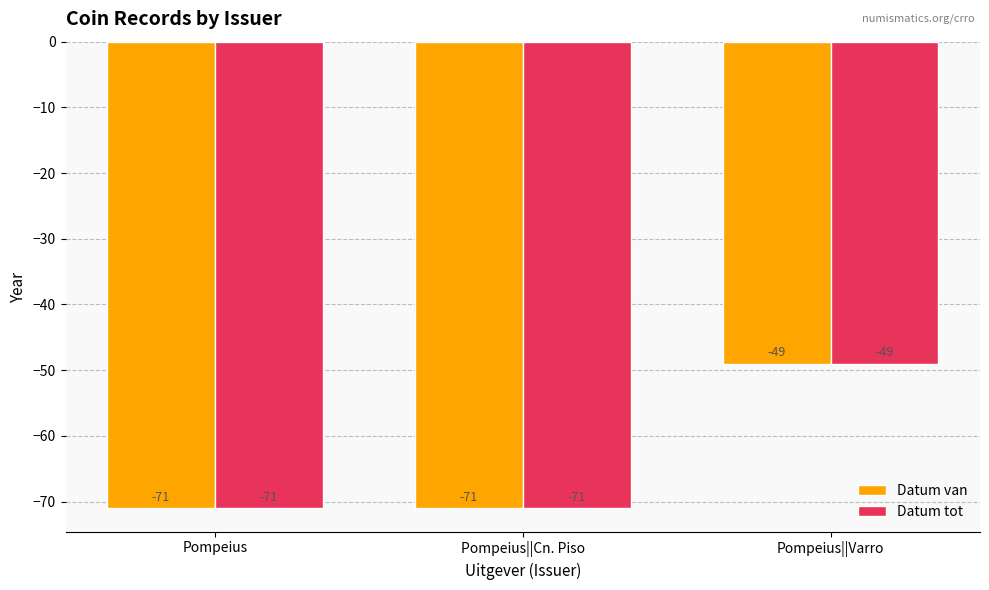

Count the Datum tot values in the range -71 to -49.

3